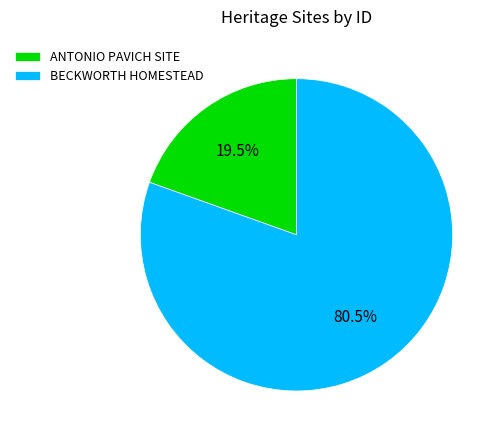

How much of the chart is everything except BECKWORTH HOMESTEAD?

19.5%